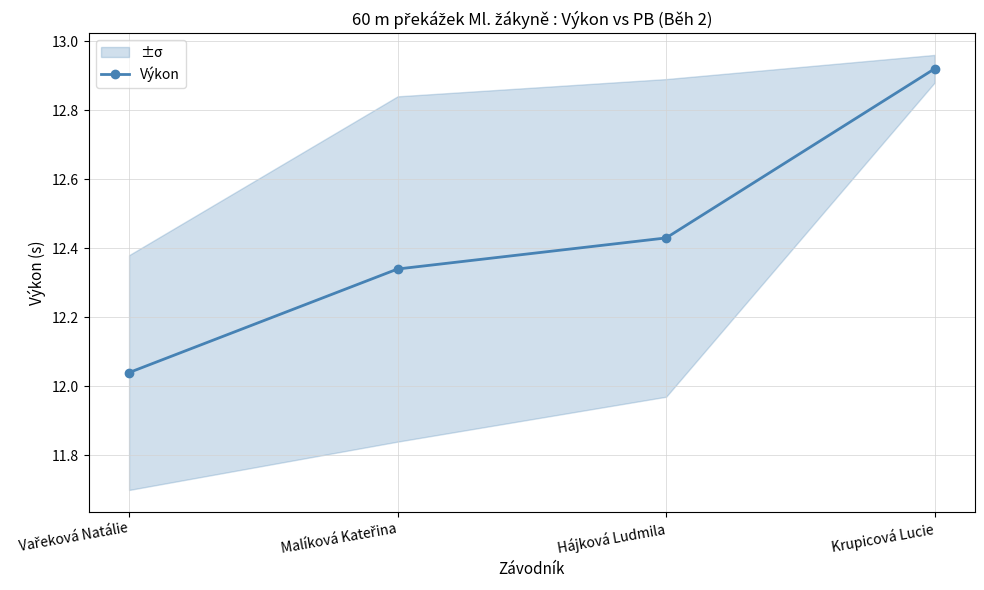

What is the average value?

12.4